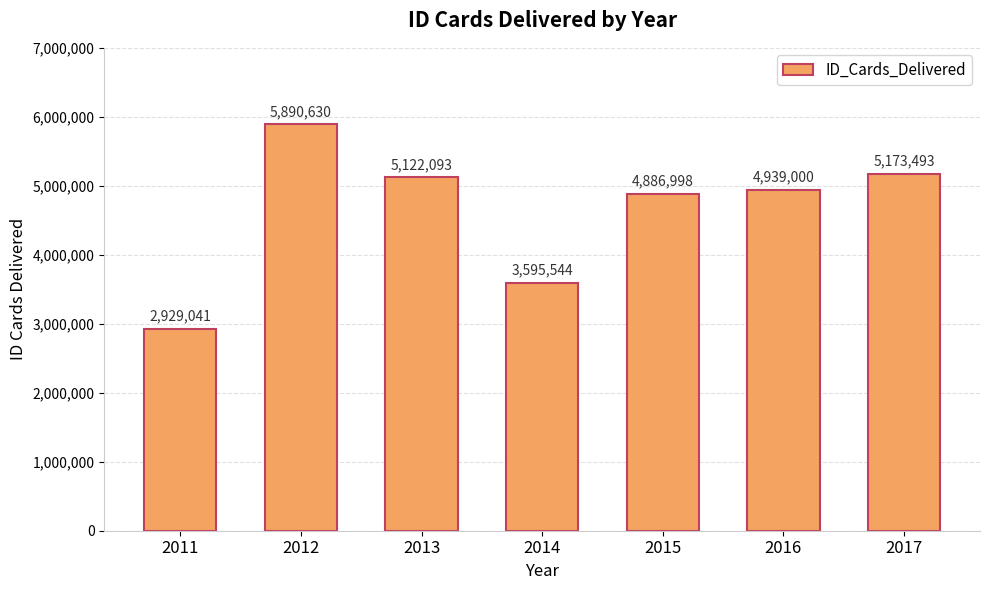

What is the smallest value displayed?

2929041